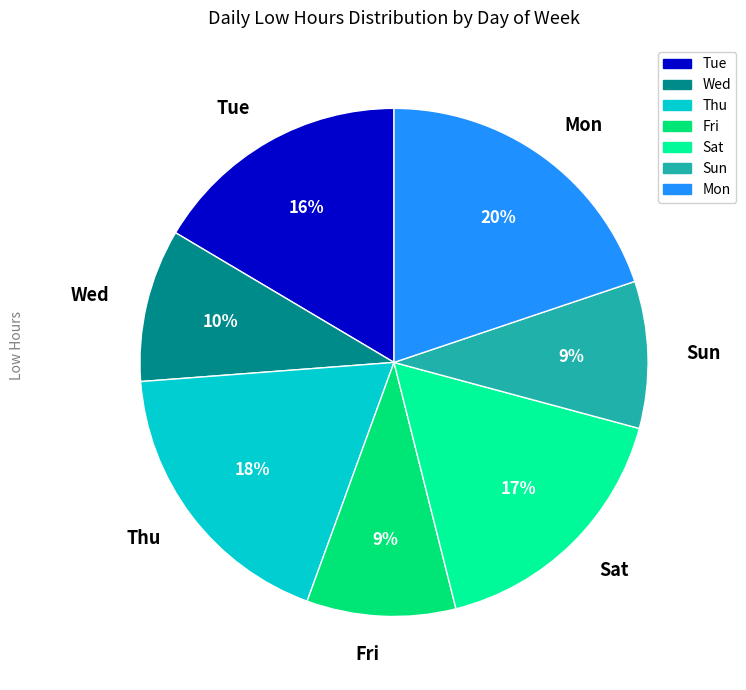

Is it true that Thu is 1% of the pie?

False